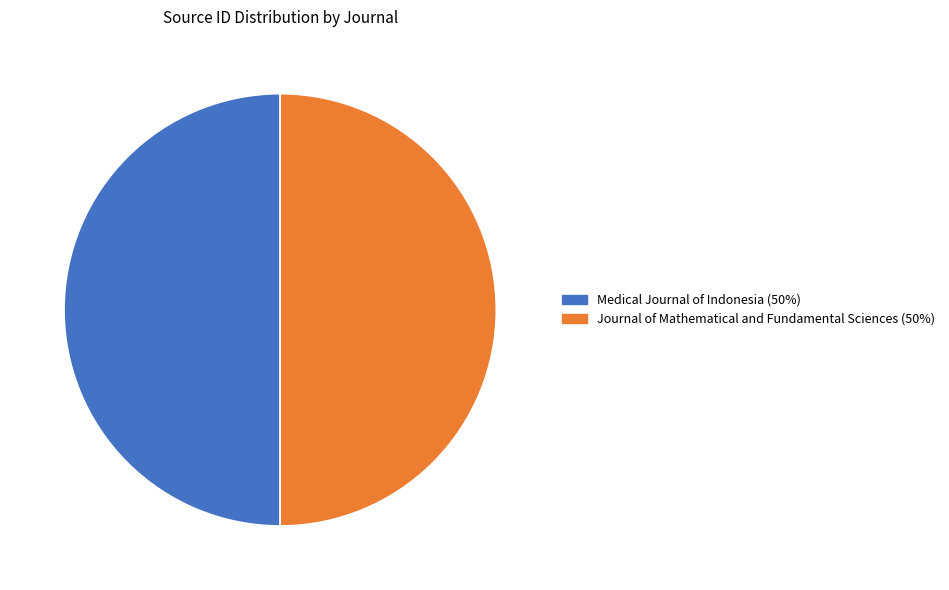

How many segments does this pie chart have?

2